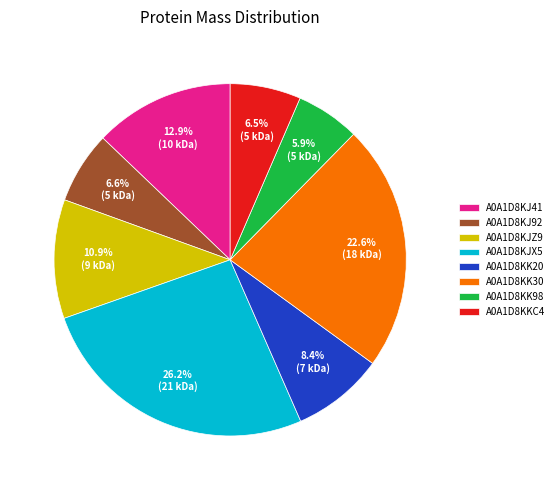

Does A0A1D8KJ41 account for over 50% of the chart?

No